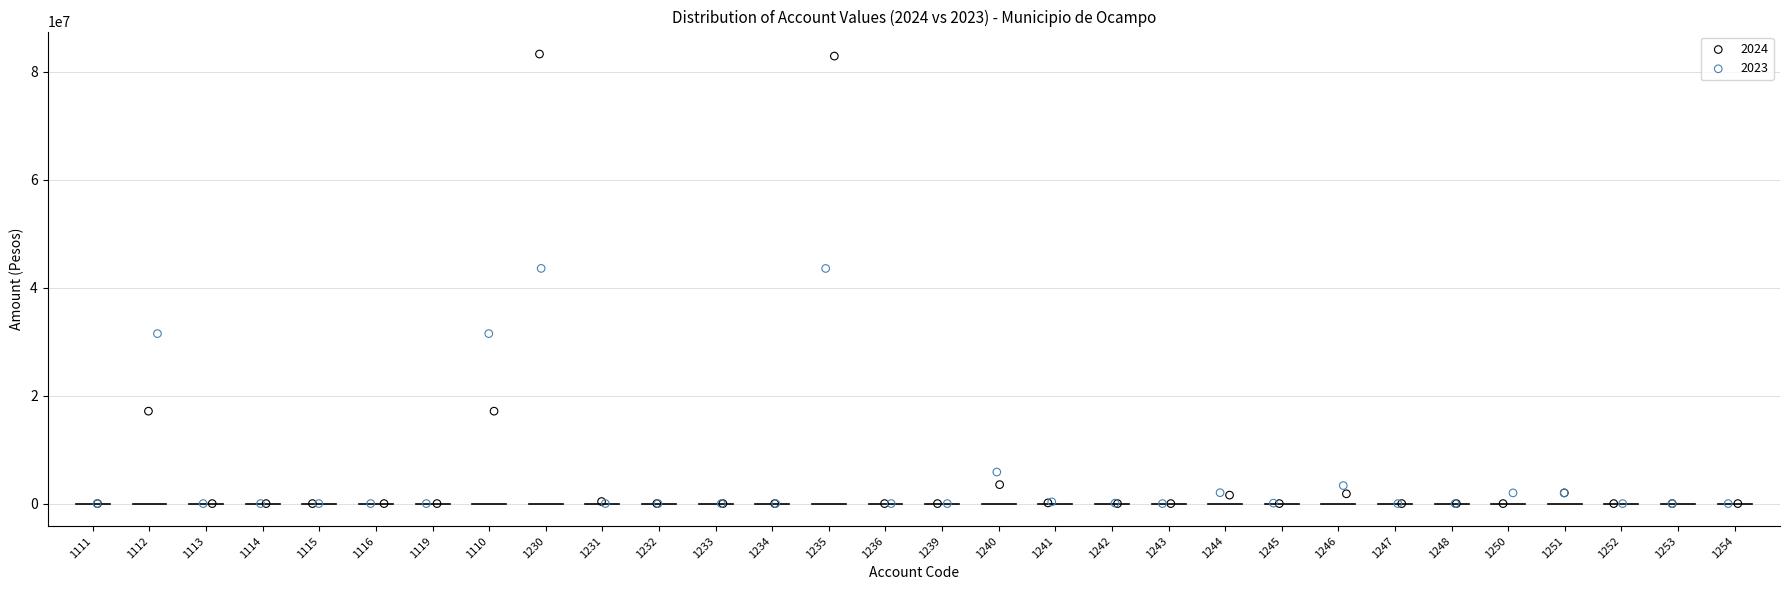

Which series has the widest spread of Y values?

2024